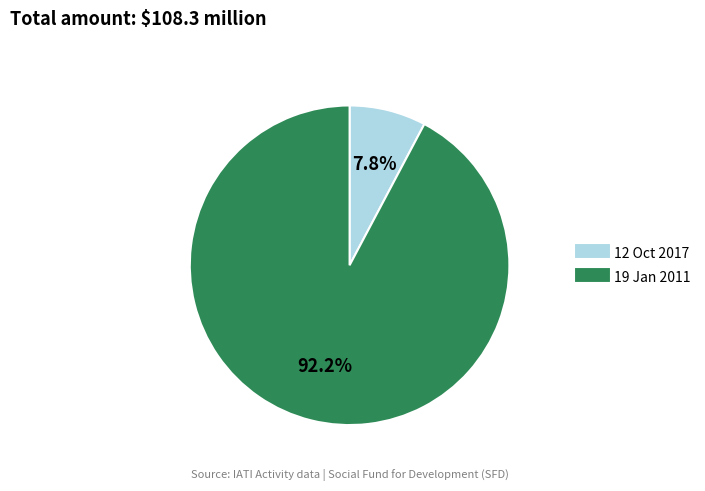

How many segments does this pie chart have?

2